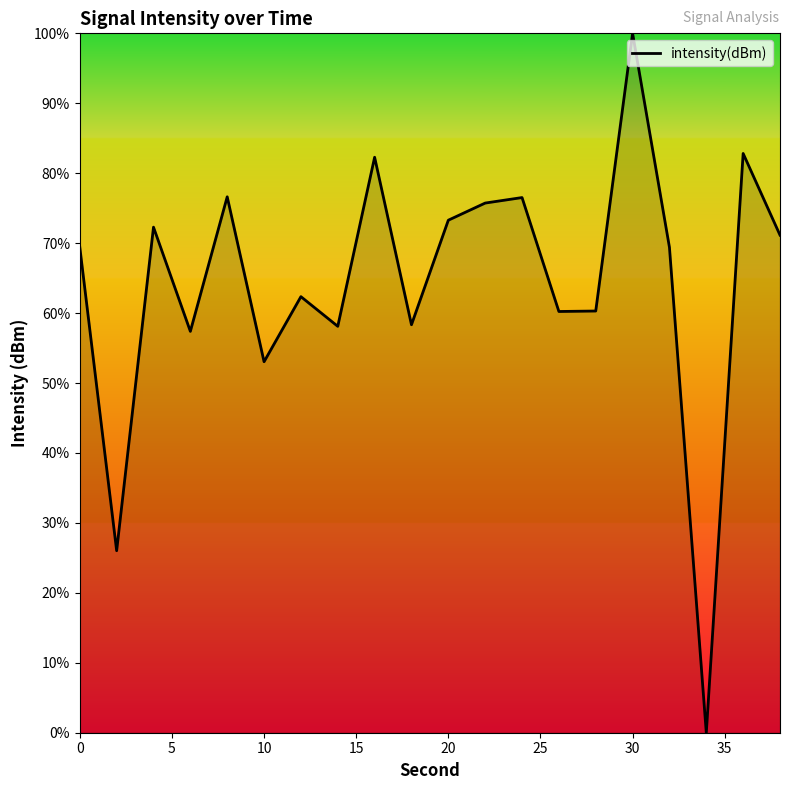

What is the difference between the maximum and minimum values?

100.0